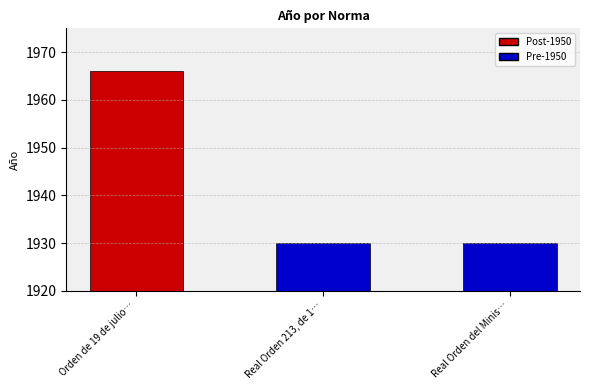

Reading left to right, list all the values displayed in this chart.

Orden de 19 de julio…=1966	Real Orden 213, de 1…=1930	Real Orden del Minis…=1930